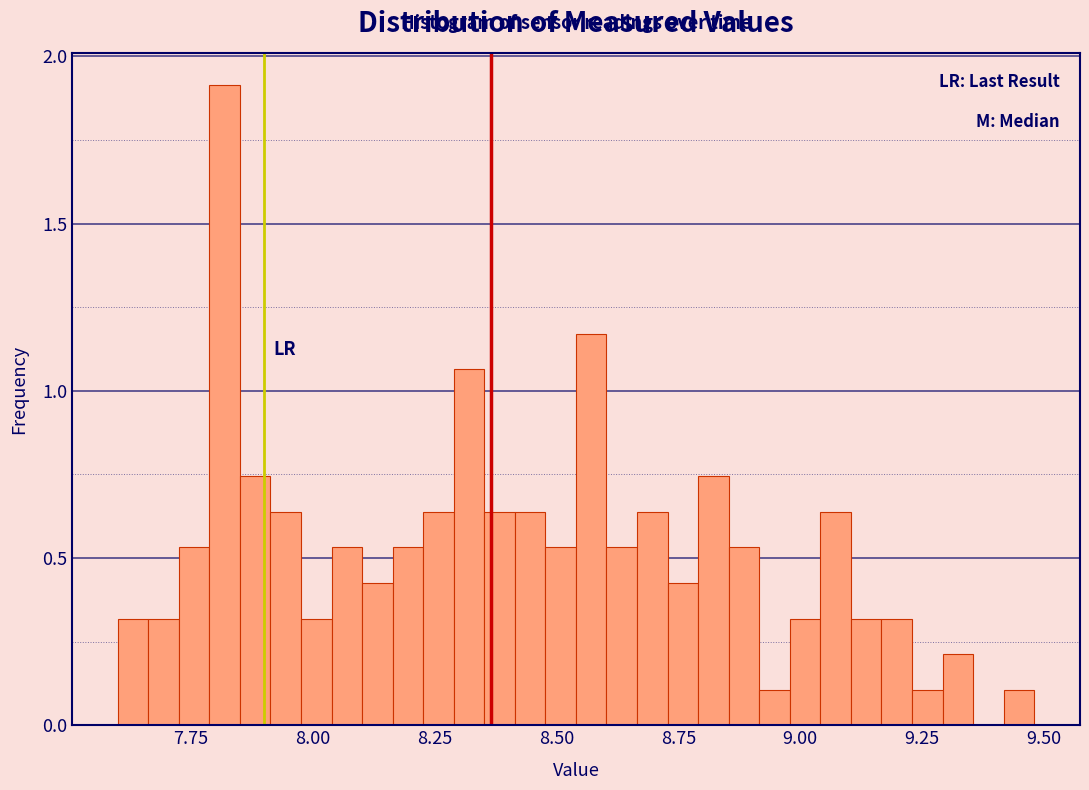

Read against the x-axis, roughly where is the centre of the tallest bar?

7.80